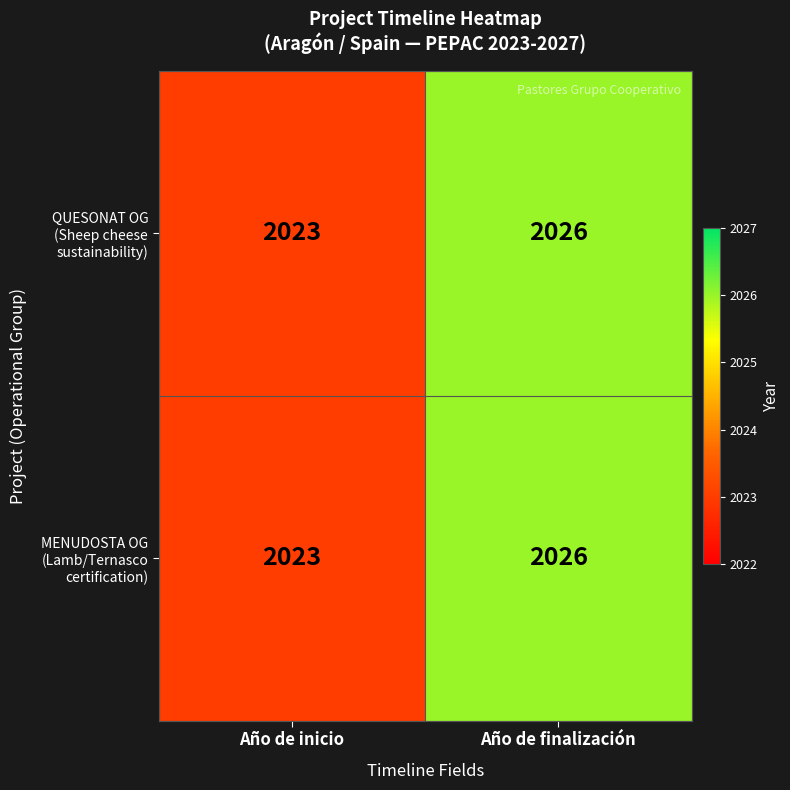

What is the total value across all series at Año de finalización?

4052